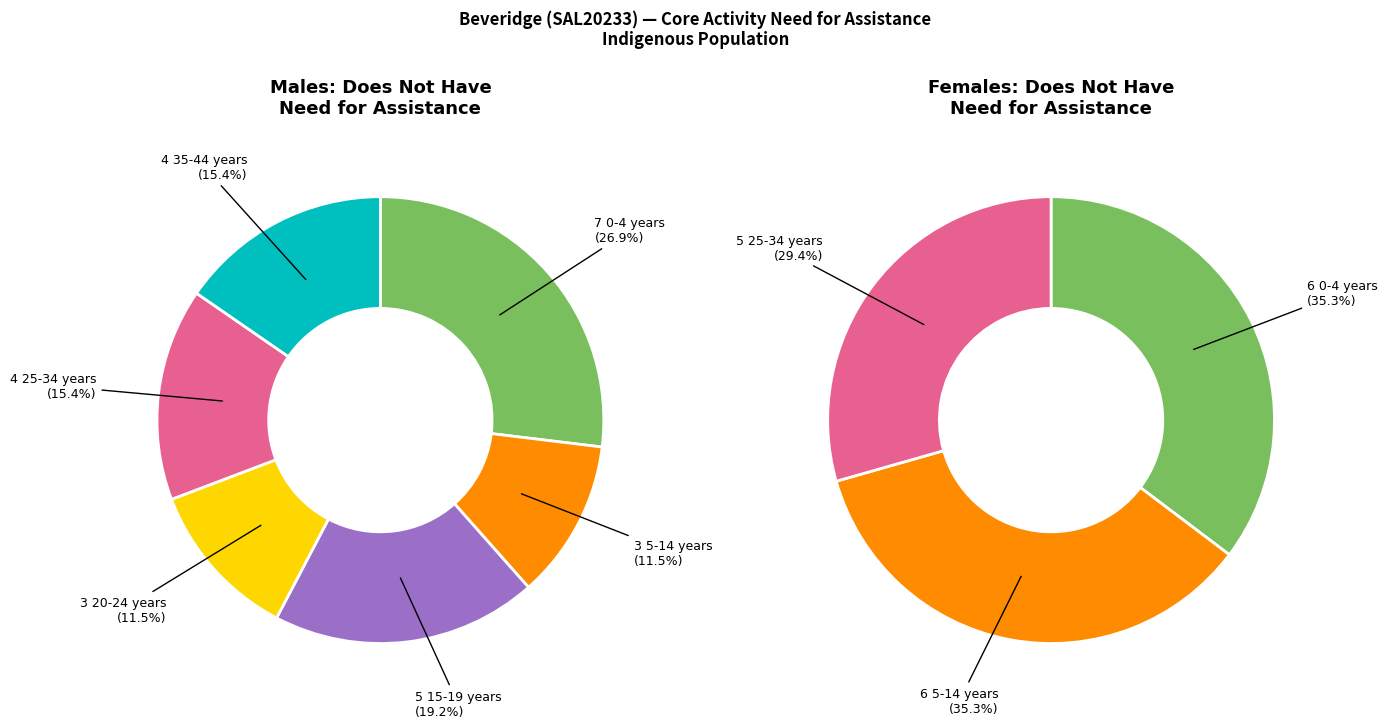

How many slices are in this pie chart?

9